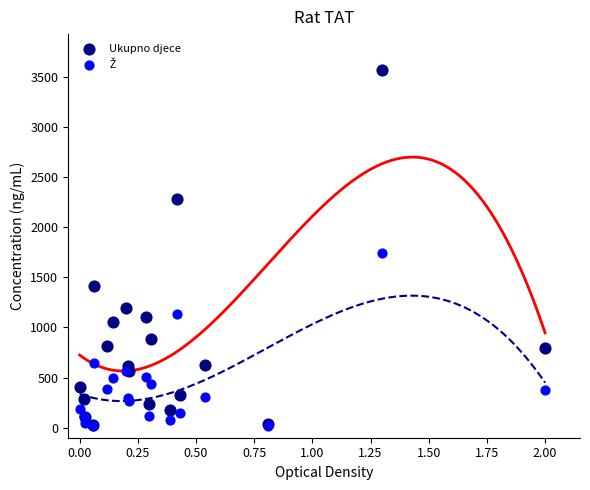

Across all series, what Y value is closest to 1791?

1742